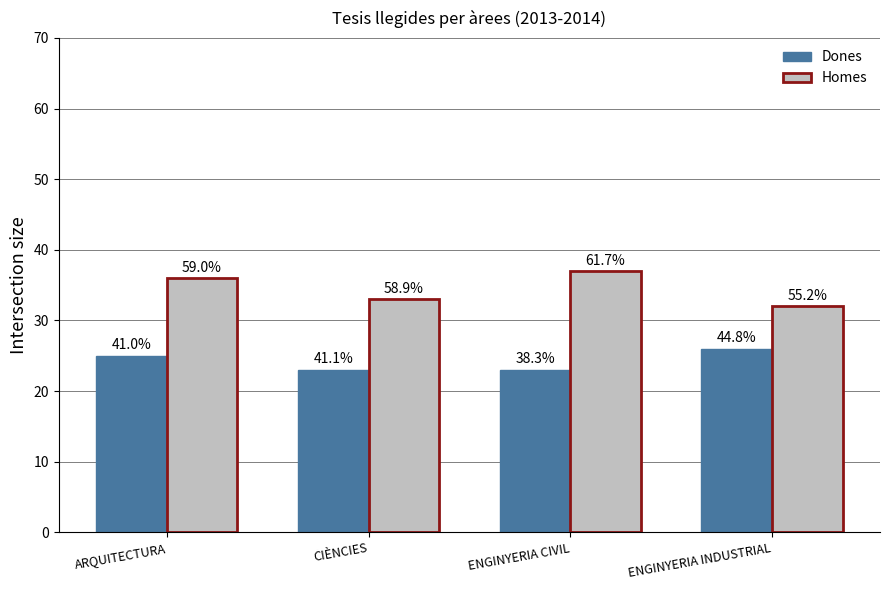

What is the greatest value displayed?

37